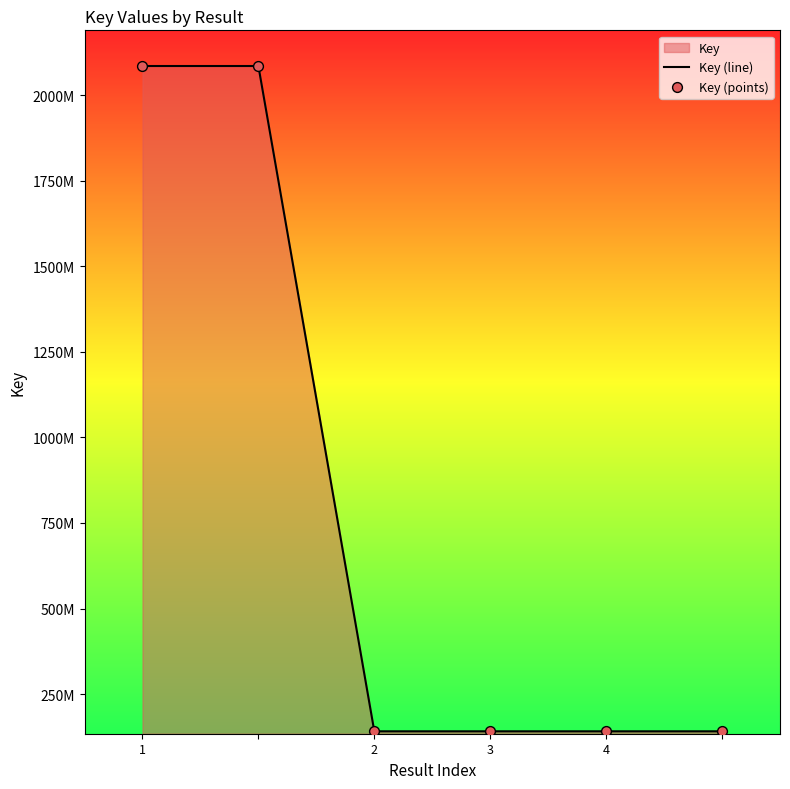

Which series has the widest spread of Y values?

Key (line)